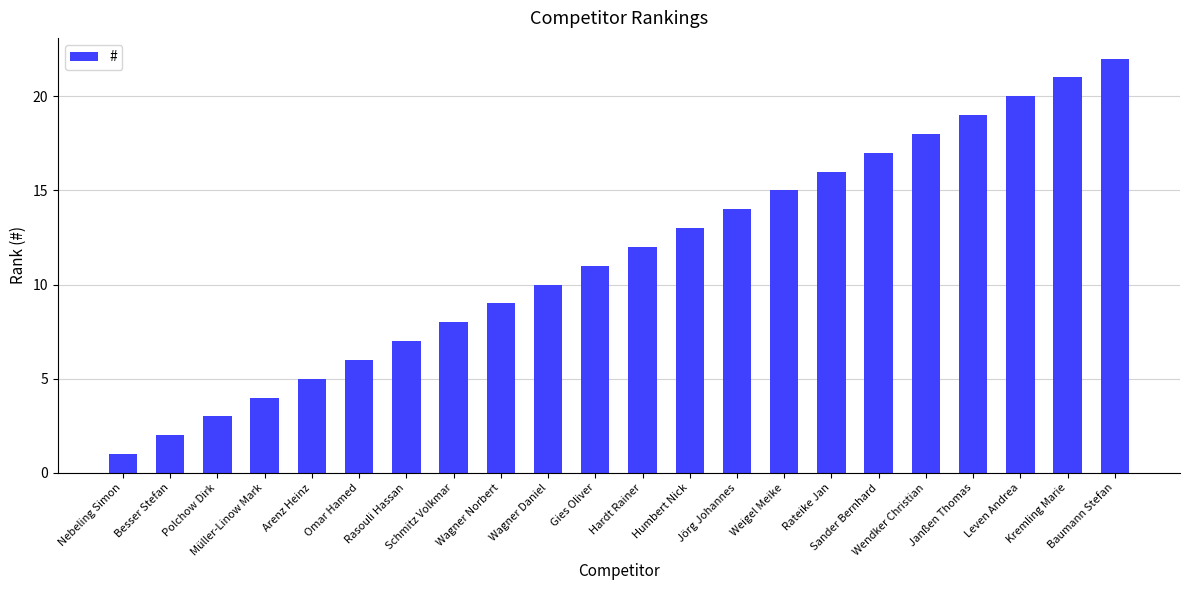

Reading right to left, transcribe all the data shown in this chart.

22	21	20	19	18	17	16	15	14	13	12	11	10	9	8	7	6	5	4	3	2	1